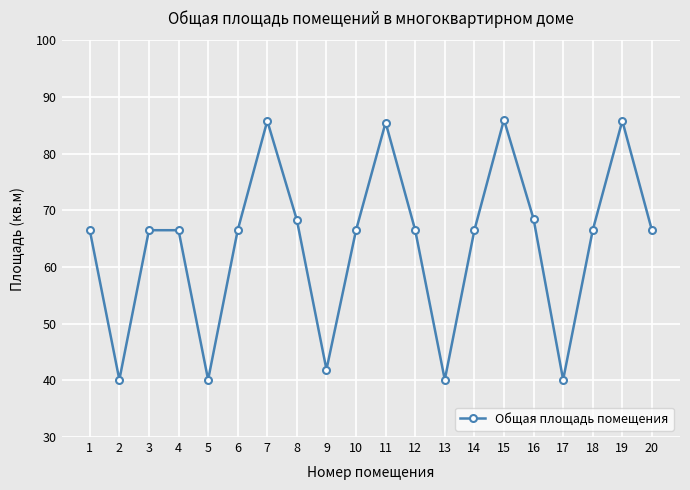

How many data points does each series have?

20